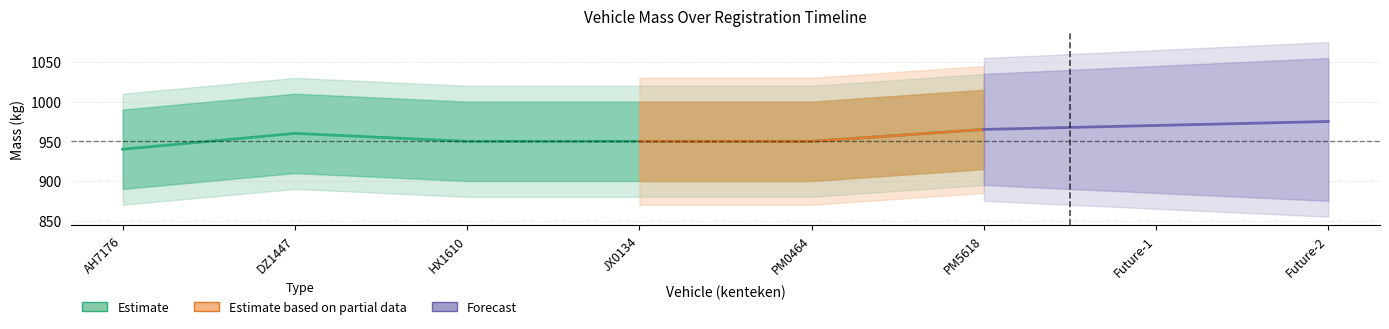

How many interior local peaks (higher than both neighbors) does the data have?

1